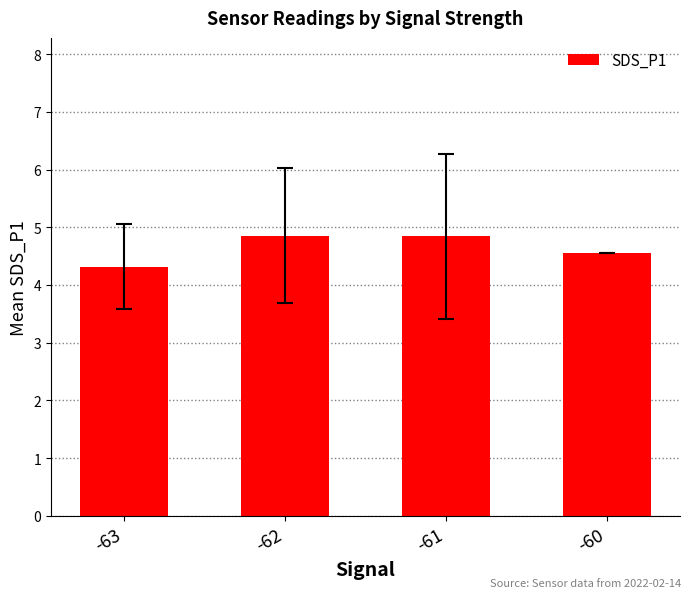

How many values are between 4 and 5?

4